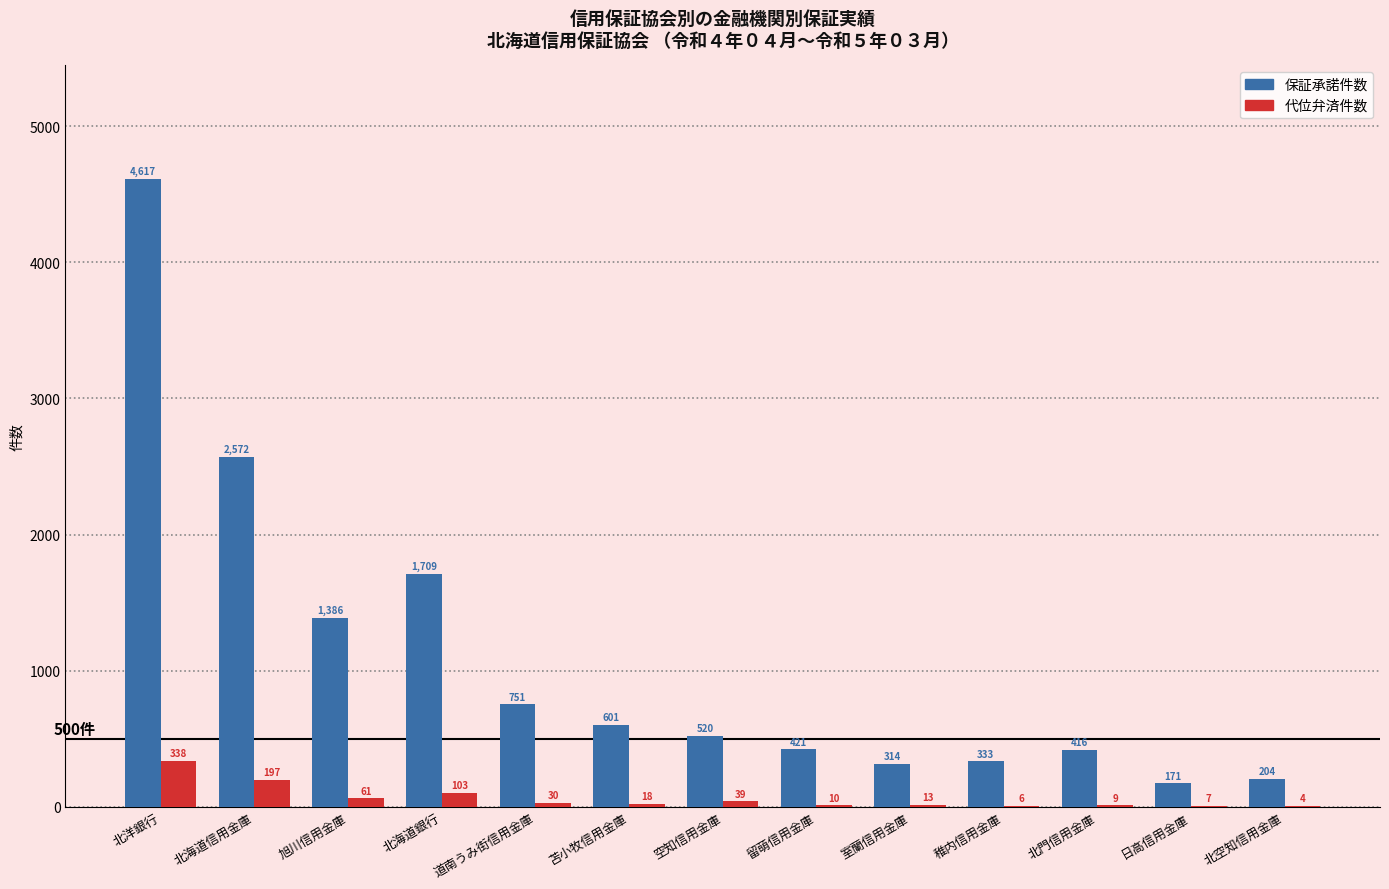

How many categories are shown in the chart?

13